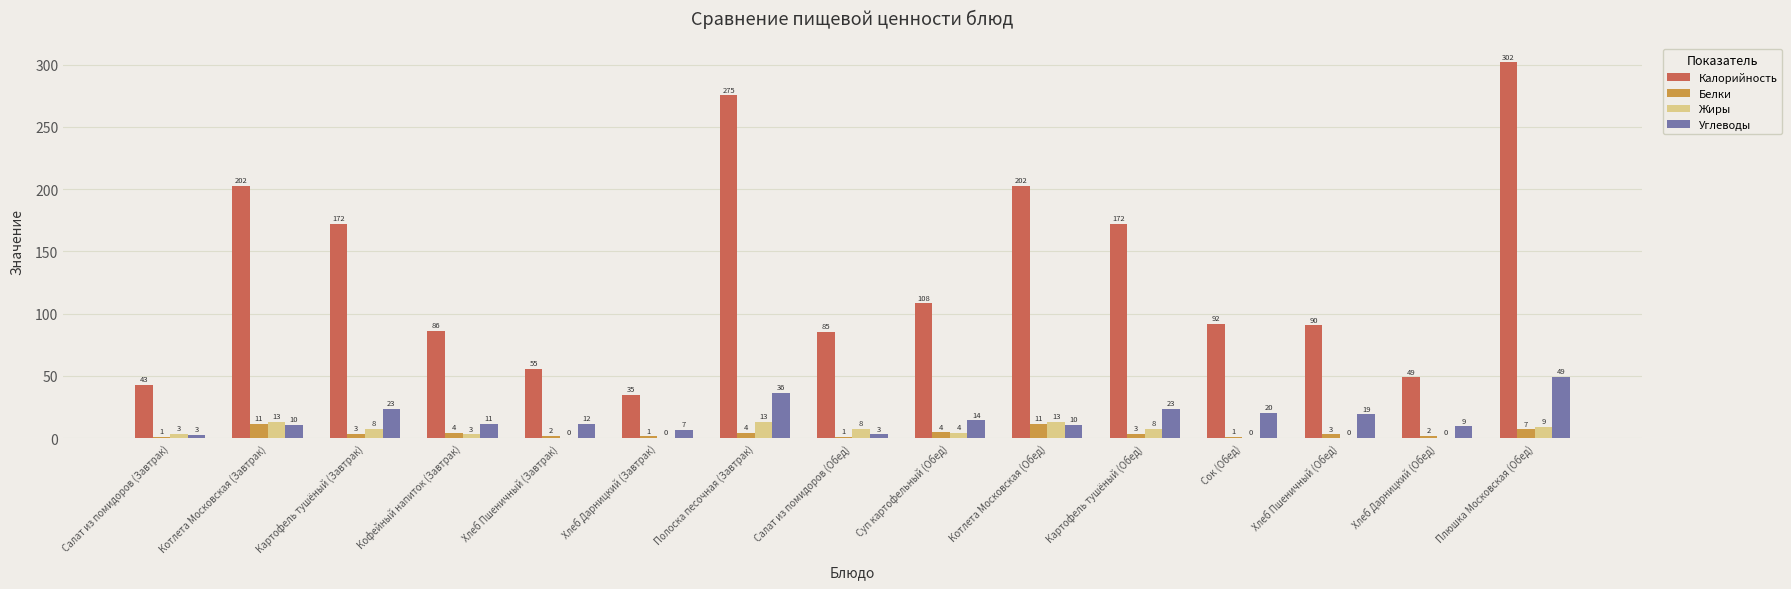

What are all the series names shown in the legend?

Калорийность, Белки, Жиры, Углеводы